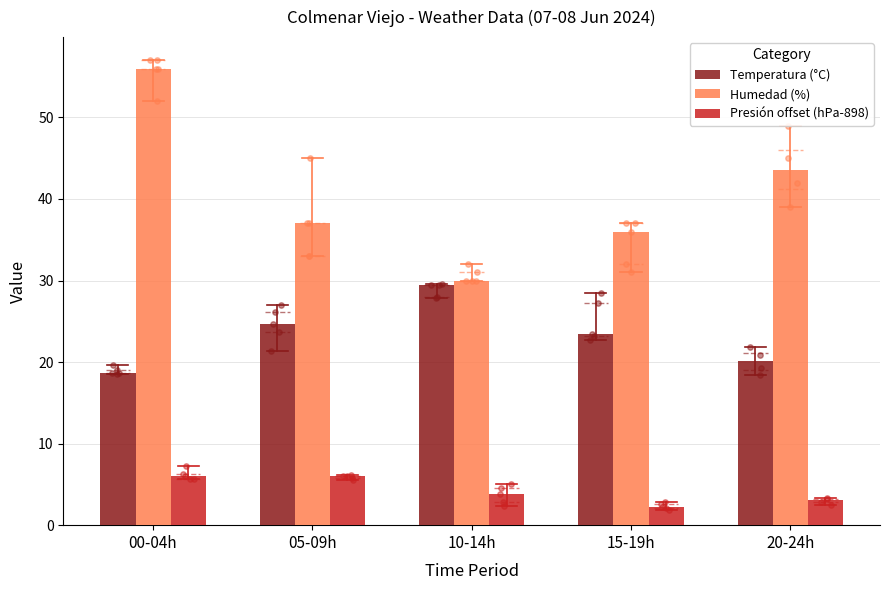

Which series has the widest spread of Y values?

Humedad (%)